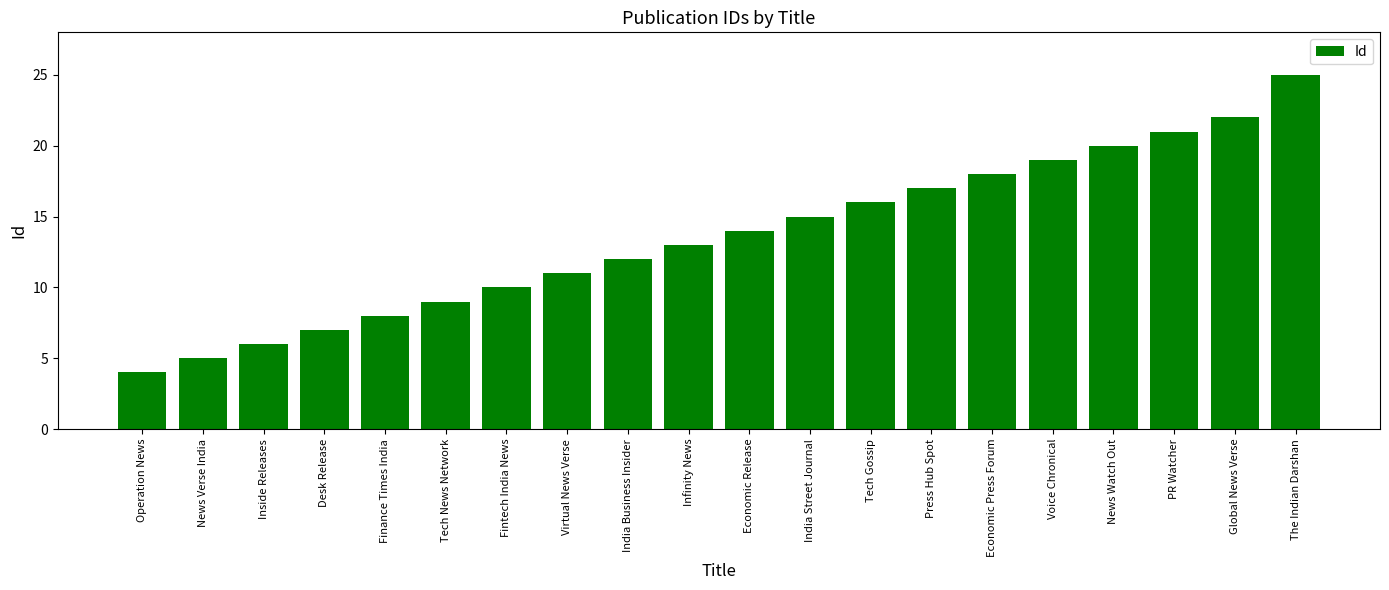

Approximately how many times larger is the value at Voice Chronical compared to India Business Insider?

1.6